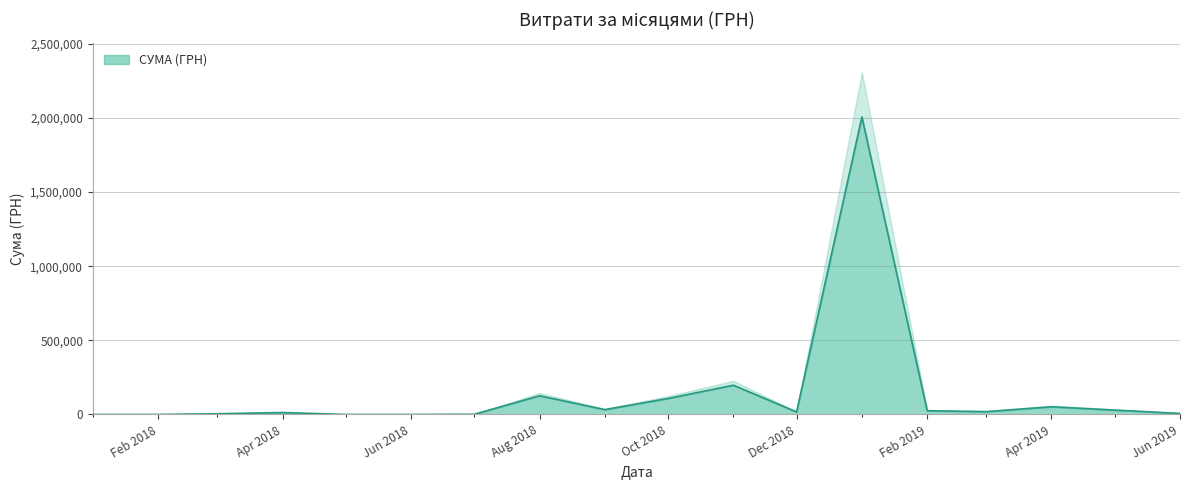

What is the maximum value shown in the chart?

1965687.2